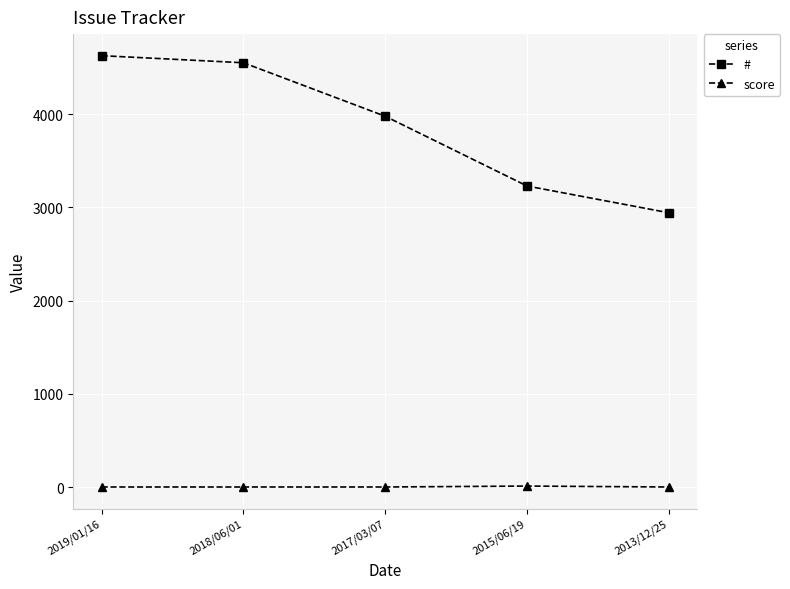

Rank the series by their maximum value, from lowest to highest.

score, #